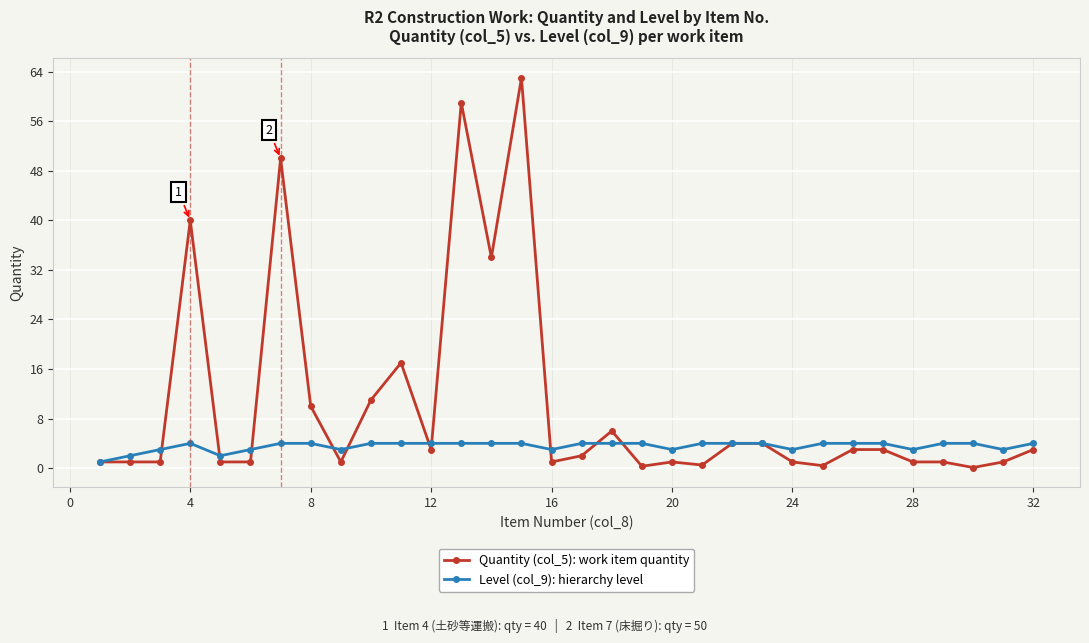

What is the maximum value shown in the chart?

63.0